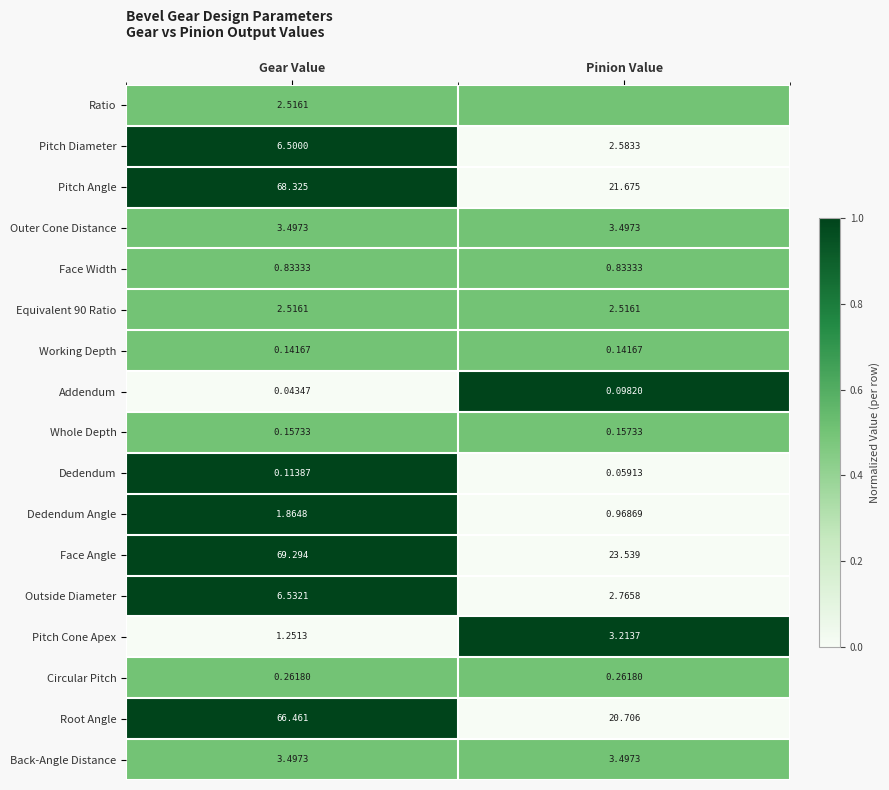

What is the total value across all series at Gear Value?

233.8